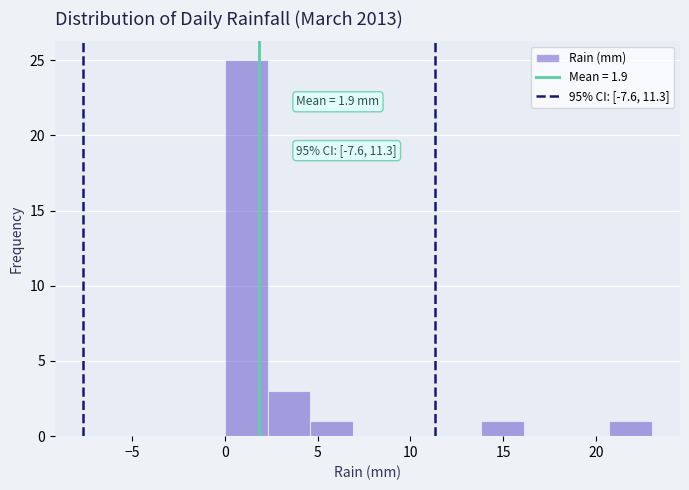

Over which range of the x-axis is the bar tallest?

0.0 to 2.3